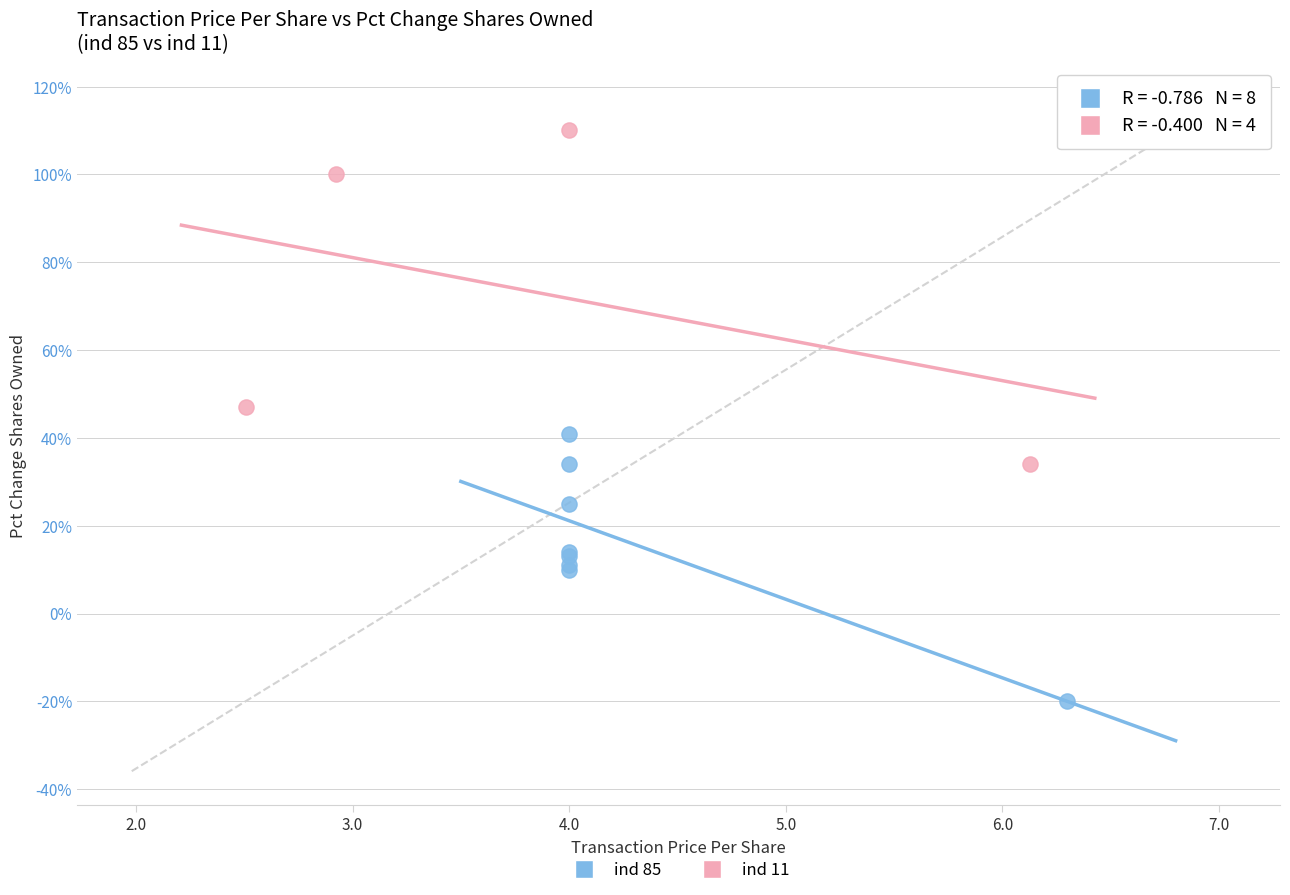

Which series reaches the minimum Y coordinate?

ind 85